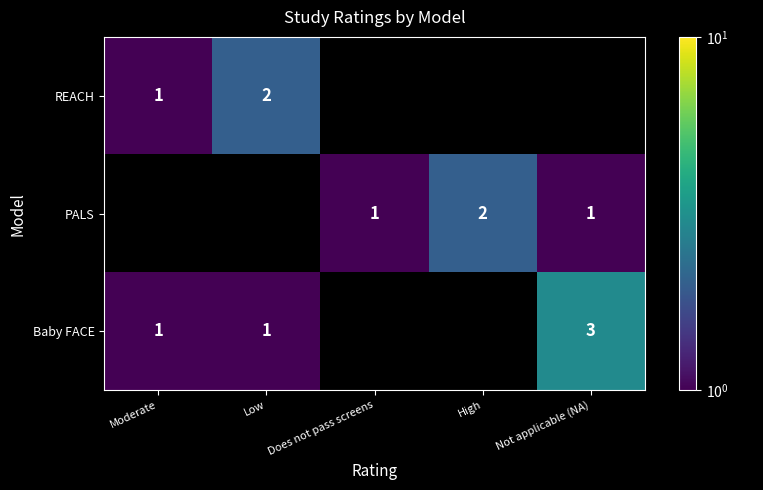

The REACH series shows 1 at Low. True or false?

False